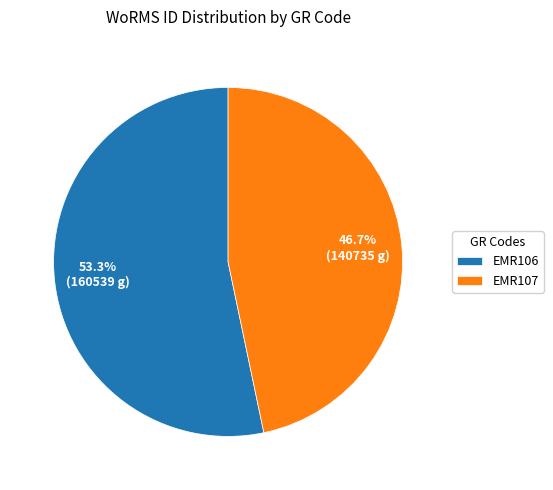

Rank the categories by value from highest to lowest.

EMR106, EMR107